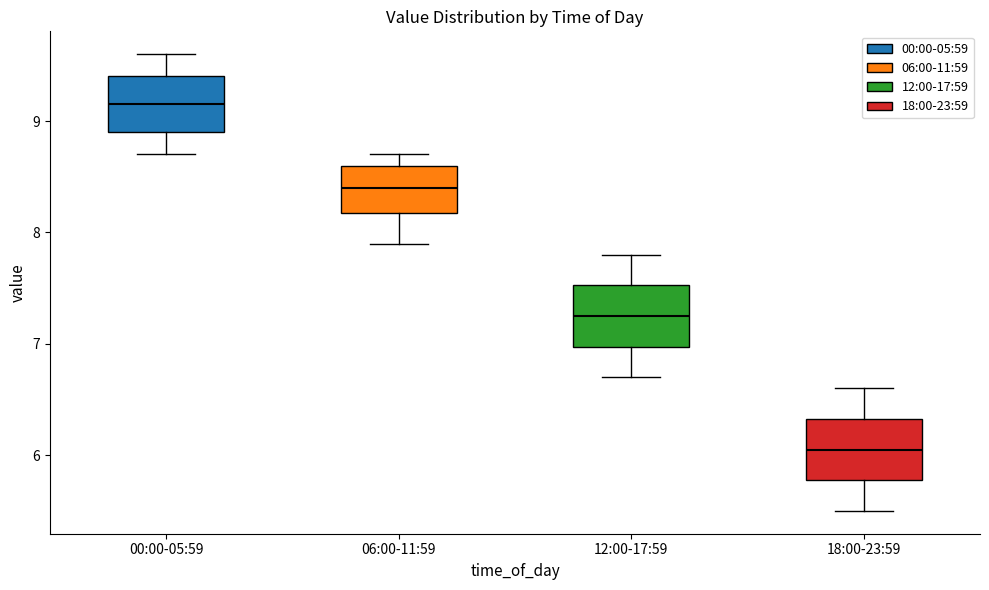

Which box has the lowest median line?

18:00-23:59